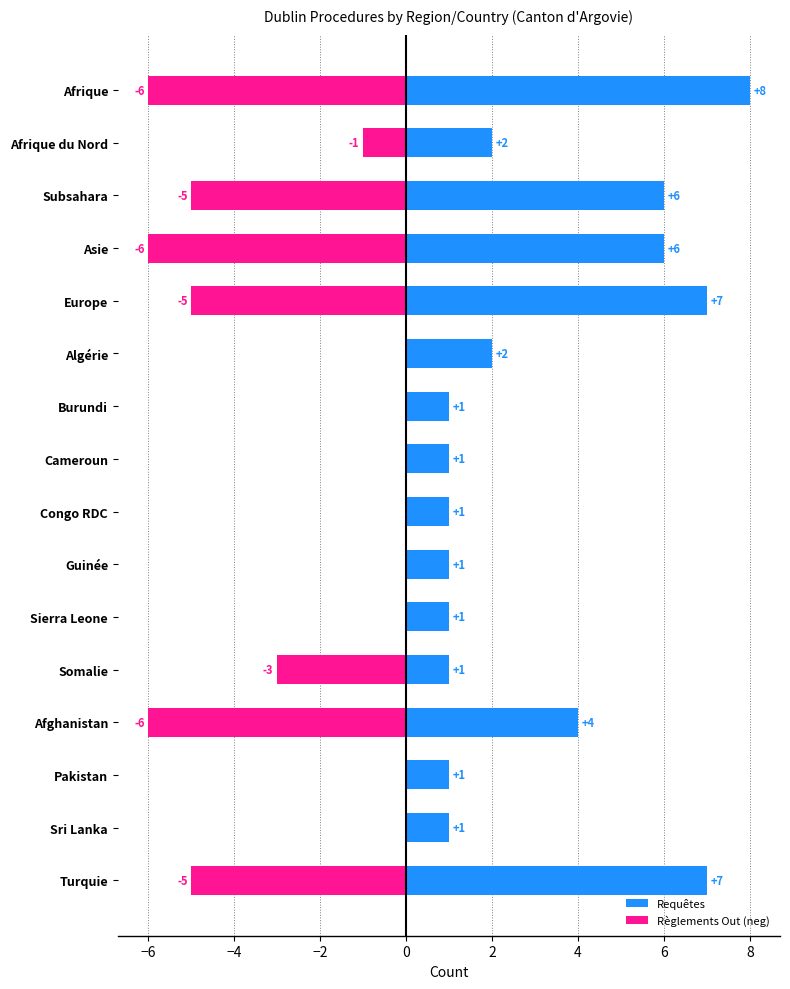

What is the value of the Requêtes bar at the 2nd from the left?

2